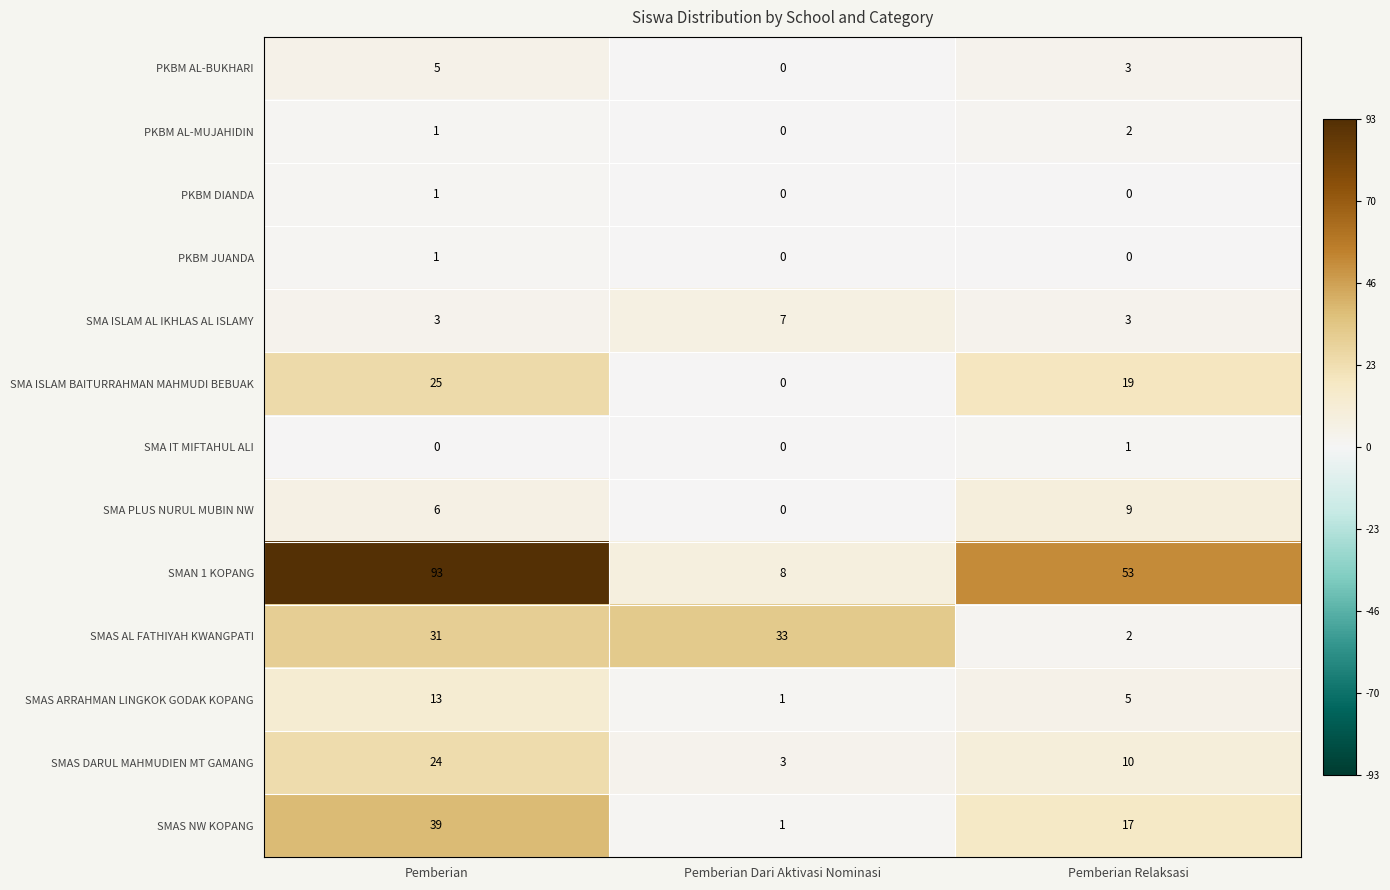

Is it true that PKBM JUANDA equals 0 at Pemberian Relaksasi?

True